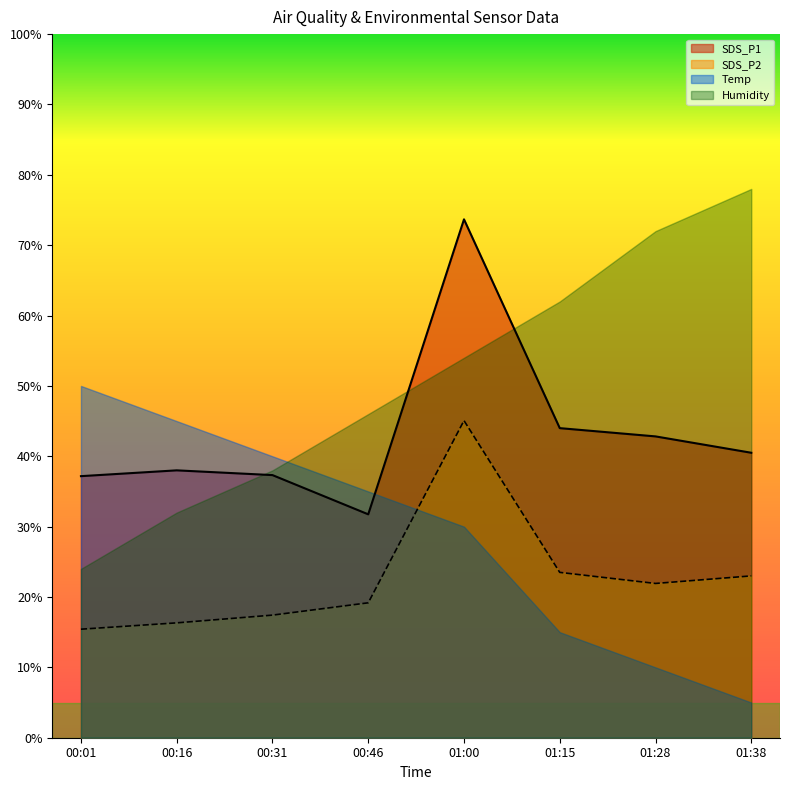

At which label is SDS_P2 closest to 30?

01:15